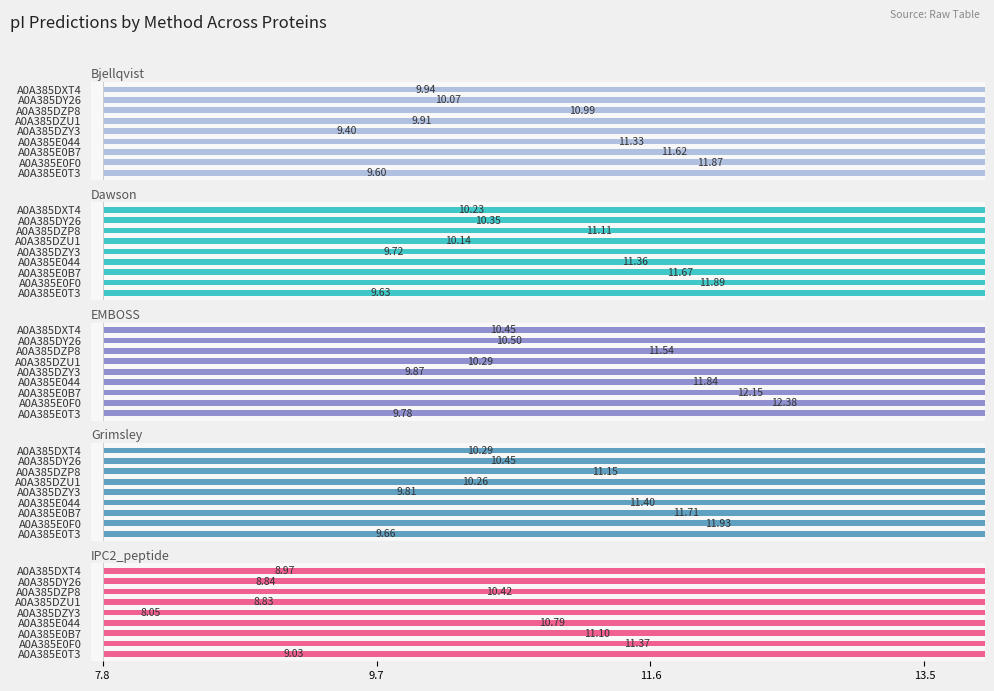

What is the highest value of the EMBOSS series?

12.4